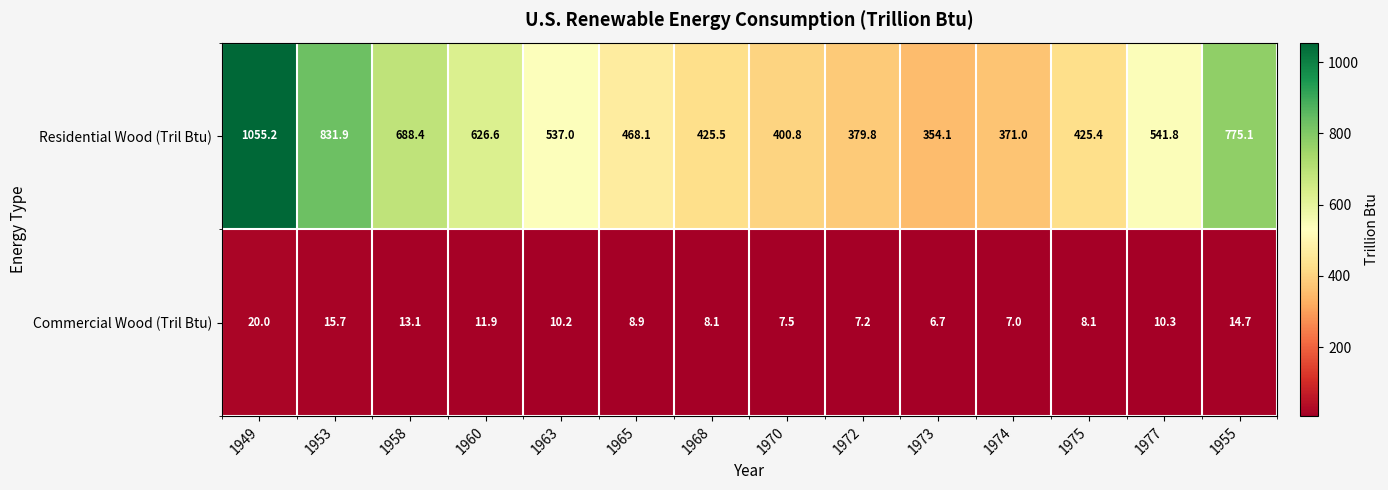

What is the highest value of the Residential Wood (Tril Btu) series?

1055.2